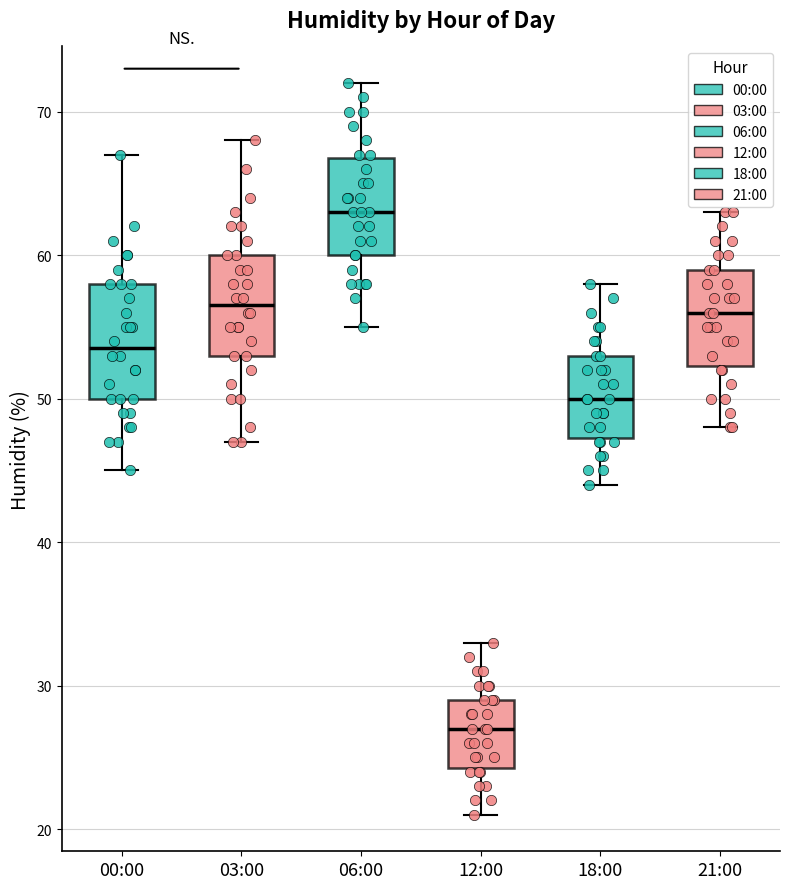

Which box's median line is the lowest?

12:00